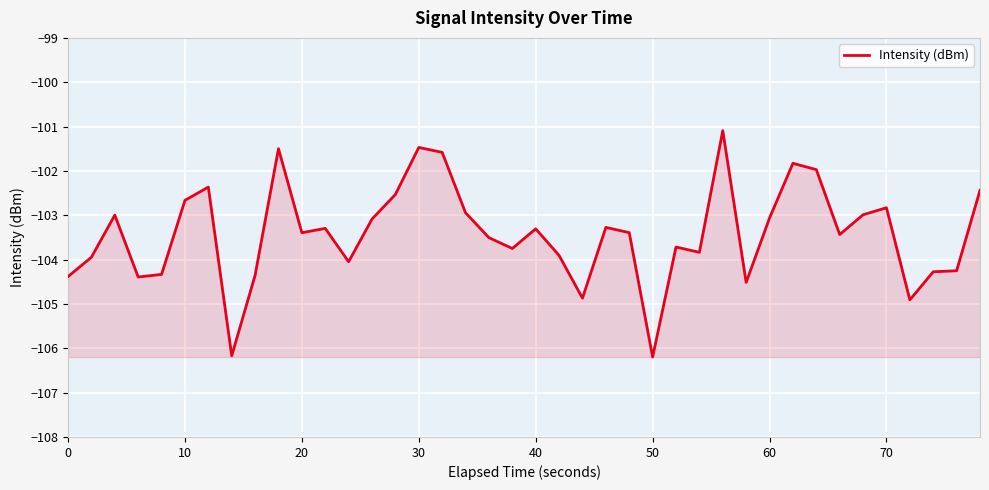

What is the greatest value displayed?

-101.1